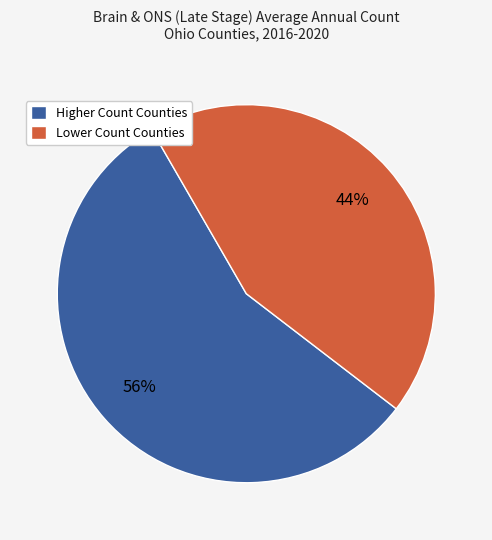

Combined, do Higher Count Counties and Lower Count Counties account for over 50%?

Yes